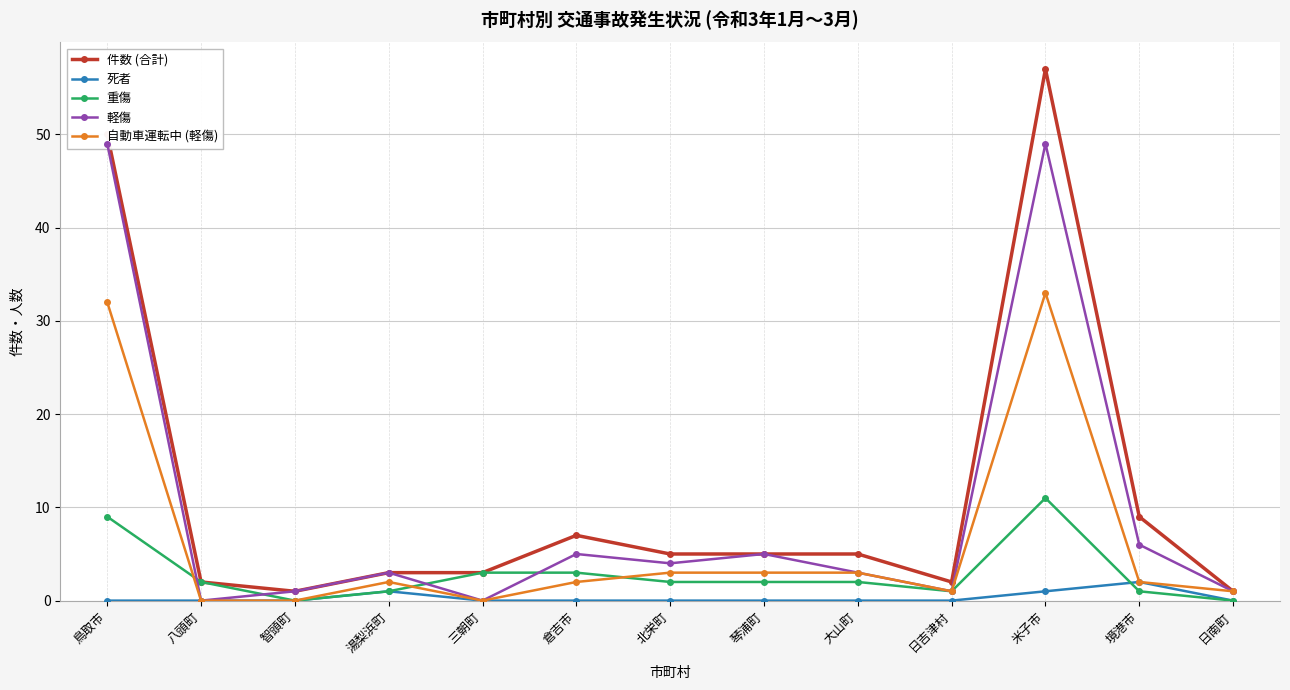

Reading left to right, extract all data points from this chart.

件数 (合計): 鳥取市=50	八頭町=2	智頭町=1	湯梨浜町=3	三朝町=3	倉吉市=7	北栄町=5	琴浦町=5	大山町=5	日吉津村=2	米子市=57	境港市=9	日南町=1
死者: 鳥取市=0	八頭町=0	智頭町=0	湯梨浜町=1	三朝町=0	倉吉市=0	北栄町=0	琴浦町=0	大山町=0	日吉津村=0	米子市=1	境港市=2	日南町=0
重傷: 鳥取市=9	八頭町=2	智頭町=0	湯梨浜町=1	三朝町=3	倉吉市=3	北栄町=2	琴浦町=2	大山町=2	日吉津村=1	米子市=11	境港市=1	日南町=0
軽傷: 鳥取市=49	八頭町=0	智頭町=1	湯梨浜町=3	三朝町=0	倉吉市=5	北栄町=4	琴浦町=5	大山町=3	日吉津村=1	米子市=49	境港市=6	日南町=1
自動車運転中 (軽傷): 鳥取市=32	八頭町=0	智頭町=0	湯梨浜町=2	三朝町=0	倉吉市=2	北栄町=3	琴浦町=3	大山町=3	日吉津村=1	米子市=33	境港市=2	日南町=1